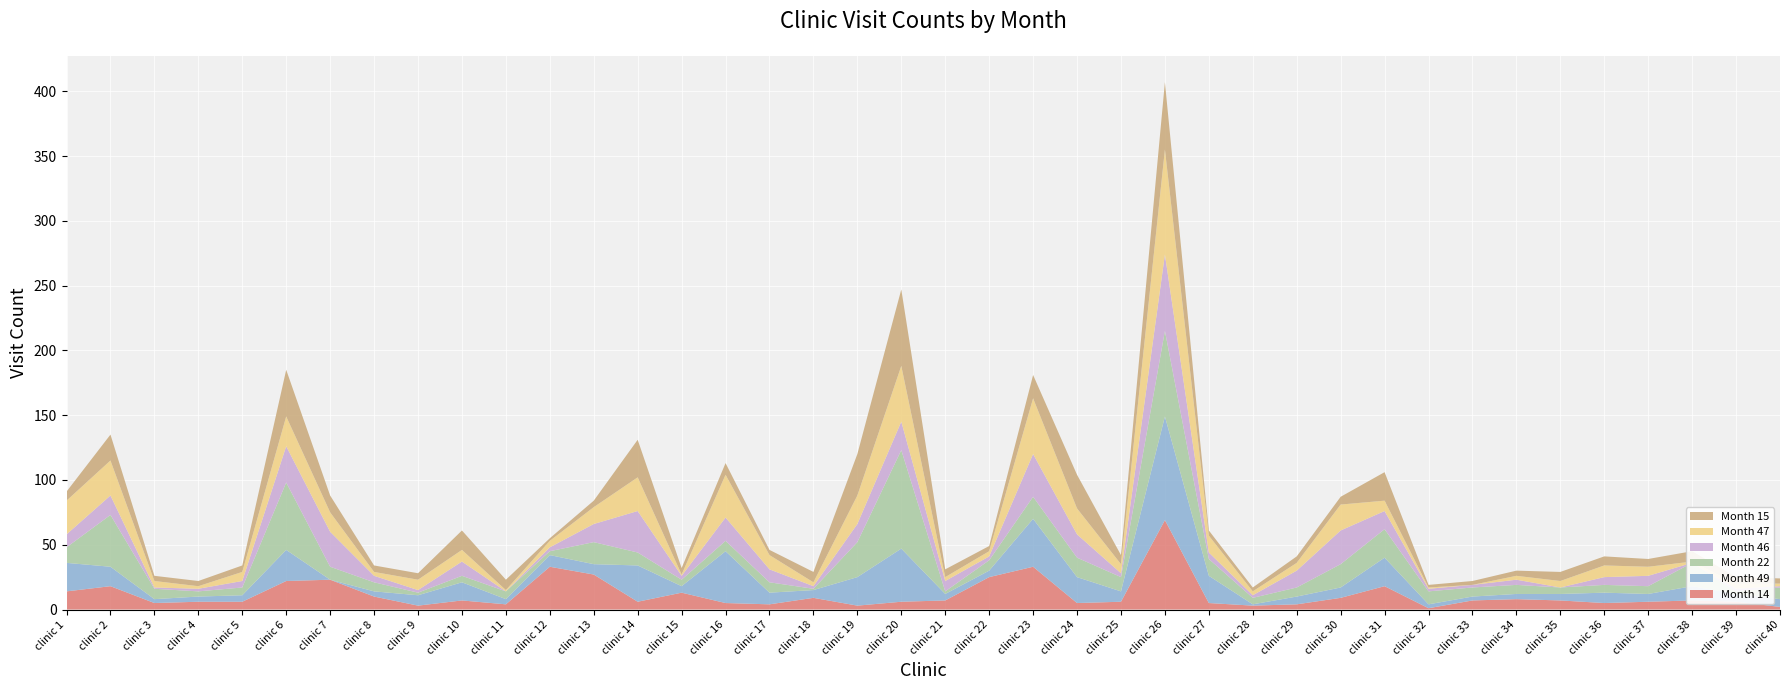

Reading right to left, what are all the values shown in this chart?

Month 14: clinic 40=2	clinic 39=6	clinic 38=7	clinic 37=6	clinic 36=5	clinic 35=7	clinic 34=8	clinic 33=7	clinic 32=1	clinic 31=18	clinic 30=9	clinic 29=4	clinic 28=3	clinic 27=5	clinic 26=69	clinic 25=6	clinic 24=5	clinic 23=33	clinic 22=25	clinic 21=7	clinic 20=6	clinic 19=3	clinic 18=9	clinic 17=4	clinic 16=5	clinic 15=13	clinic 14=6	clinic 13=27	clinic 12=33	clinic 11=4	clinic 10=7	clinic 9=3	clinic 8=10	clinic 7=23	clinic 6=22	clinic 5=6	clinic 4=6	clinic 3=5	clinic 2=18	clinic 1=14
Month 49: clinic 40=6	clinic 39=6	clinic 38=11	clinic 37=6	clinic 36=8	clinic 35=5	clinic 34=4	clinic 33=3	clinic 32=3	clinic 31=22	clinic 30=8	clinic 29=6	clinic 28=1	clinic 27=21	clinic 26=80	clinic 25=8	clinic 24=20	clinic 23=37	clinic 22=5	clinic 21=5	clinic 20=41	clinic 19=22	clinic 18=6	clinic 17=9	clinic 16=40	clinic 15=5	clinic 14=28	clinic 13=8	clinic 12=9	clinic 11=4	clinic 10=14	clinic 9=8	clinic 8=4	clinic 7=0	clinic 6=24	clinic 5=5	clinic 4=4	clinic 3=3	clinic 2=15	clinic 1=22
Month 22: clinic 40=9	clinic 39=2	clinic 38=18	clinic 37=6	clinic 36=6	clinic 35=5	clinic 34=7	clinic 33=7	clinic 32=10	clinic 31=22	clinic 30=18	clinic 29=7	clinic 28=5	clinic 27=13	clinic 26=66	clinic 25=11	clinic 24=15	clinic 23=17	clinic 22=8	clinic 21=2	clinic 20=76	clinic 19=27	clinic 18=1	clinic 17=8	clinic 16=8	clinic 15=5	clinic 14=10	clinic 13=17	clinic 12=3	clinic 11=6	clinic 10=5	clinic 9=2	clinic 8=7	clinic 7=10	clinic 6=52	clinic 5=6	clinic 4=4	clinic 3=8	clinic 2=40	clinic 1=12
Month 46: clinic 40=1	clinic 39=2	clinic 38=0	clinic 37=8	clinic 36=6	clinic 35=0	clinic 34=4	clinic 33=2	clinic 32=2	clinic 31=14	clinic 30=26	clinic 29=13	clinic 28=2	clinic 27=5	clinic 26=59	clinic 25=3	clinic 24=18	clinic 23=33	clinic 22=3	clinic 21=8	clinic 20=22	clinic 19=14	clinic 18=2	clinic 17=10	clinic 16=18	clinic 15=3	clinic 14=32	clinic 13=14	clinic 12=3	clinic 11=0	clinic 10=11	clinic 9=2	clinic 8=5	clinic 7=27	clinic 6=28	clinic 5=5	clinic 4=2	clinic 3=1	clinic 2=15	clinic 1=10
Month 47: clinic 40=2	clinic 39=4	clinic 38=1	clinic 37=7	clinic 36=9	clinic 35=5	clinic 34=3	clinic 33=0	clinic 32=1	clinic 31=8	clinic 30=20	clinic 29=6	clinic 28=3	clinic 27=13	clinic 26=81	clinic 25=7	clinic 24=20	clinic 23=43	clinic 22=4	clinic 21=3	clinic 20=43	clinic 19=22	clinic 18=3	clinic 17=11	clinic 16=33	clinic 15=1	clinic 14=26	clinic 13=13	clinic 12=5	clinic 11=1	clinic 10=9	clinic 9=8	clinic 8=3	clinic 7=15	clinic 6=23	clinic 5=7	clinic 4=2	clinic 3=5	clinic 2=27	clinic 1=26
Month 15: clinic 40=4	clinic 39=5	clinic 38=8	clinic 37=6	clinic 36=7	clinic 35=7	clinic 34=4	clinic 33=3	clinic 32=2	clinic 31=22	clinic 30=6	clinic 29=5	clinic 28=3	clinic 27=4	clinic 26=52	clinic 25=7	clinic 24=26	clinic 23=18	clinic 22=4	clinic 21=6	clinic 20=59	clinic 19=32	clinic 18=8	clinic 17=4	clinic 16=9	clinic 15=5	clinic 14=29	clinic 13=5	clinic 12=2	clinic 11=8	clinic 10=15	clinic 9=5	clinic 8=5	clinic 7=13	clinic 6=36	clinic 5=5	clinic 4=4	clinic 3=4	clinic 2=20	clinic 1=7